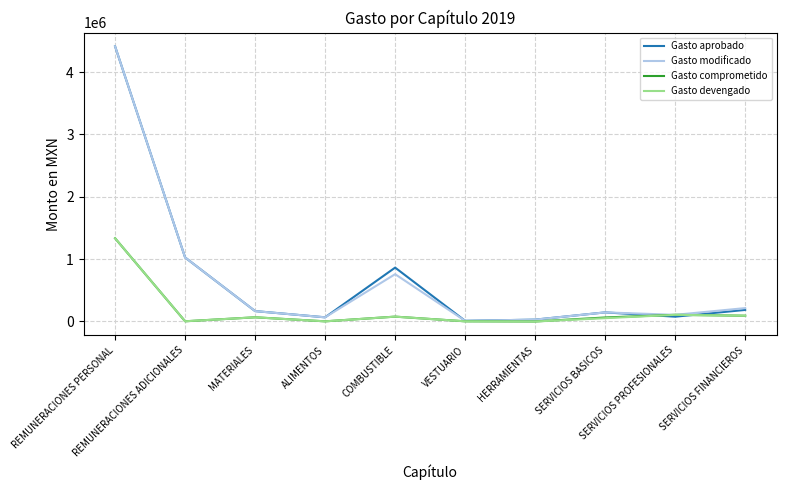

What is the highest value of the Gasto modificado series?

4411975.0